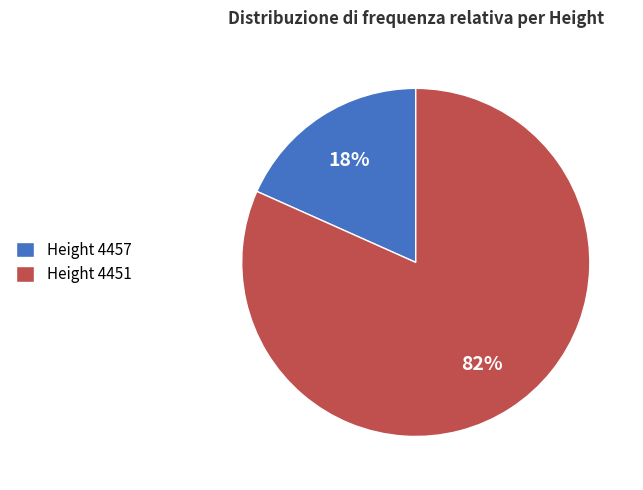

Count the number of slices in the pie.

2